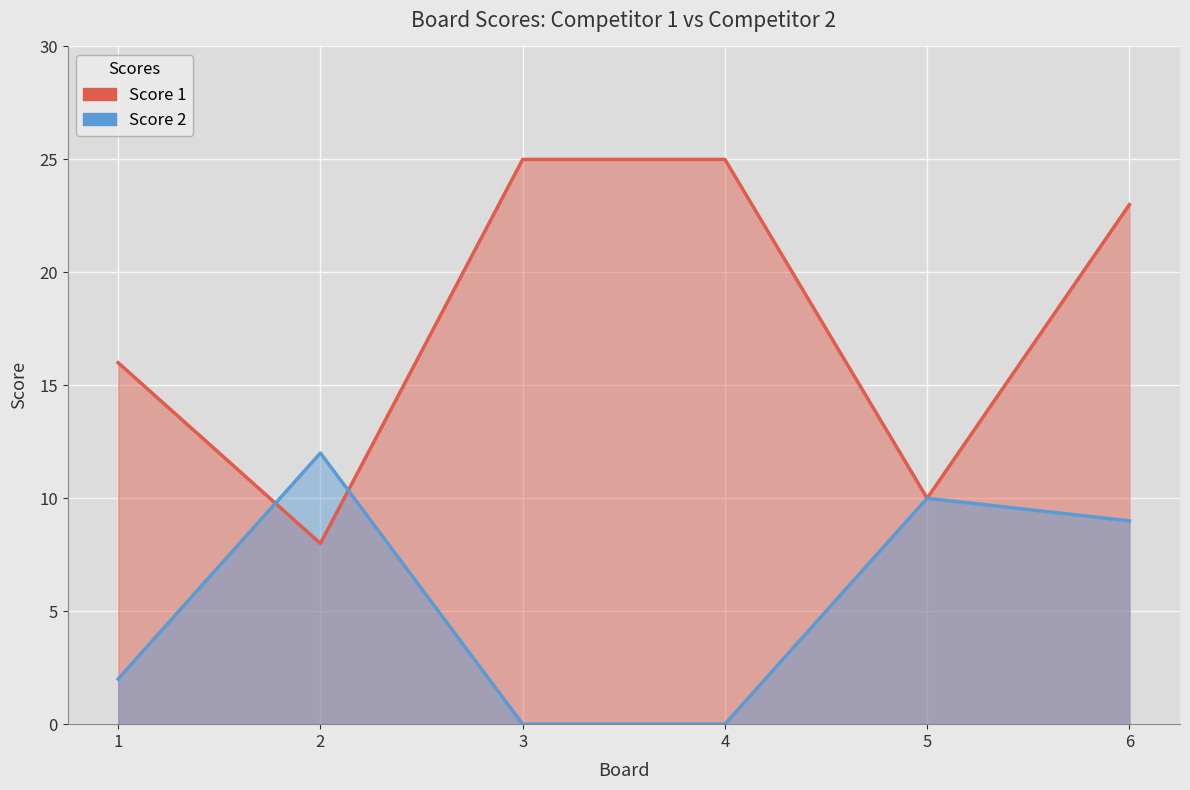

How many lines are shown in the chart?

2